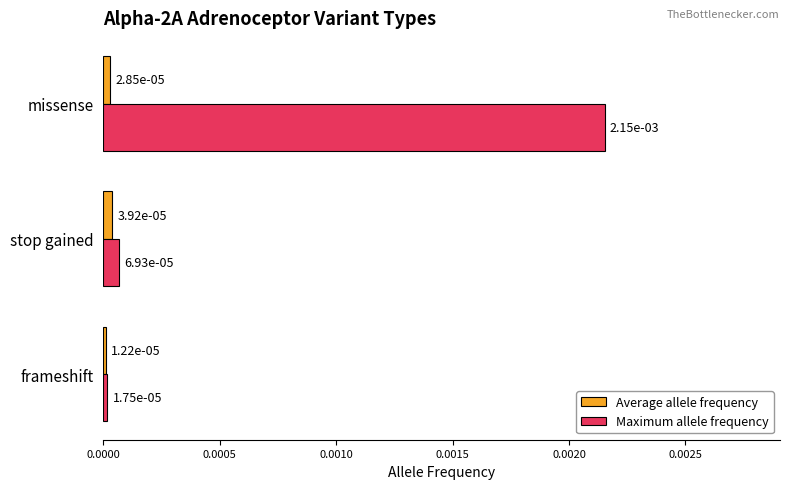

At how many categories does at least one series exceed 0?

3